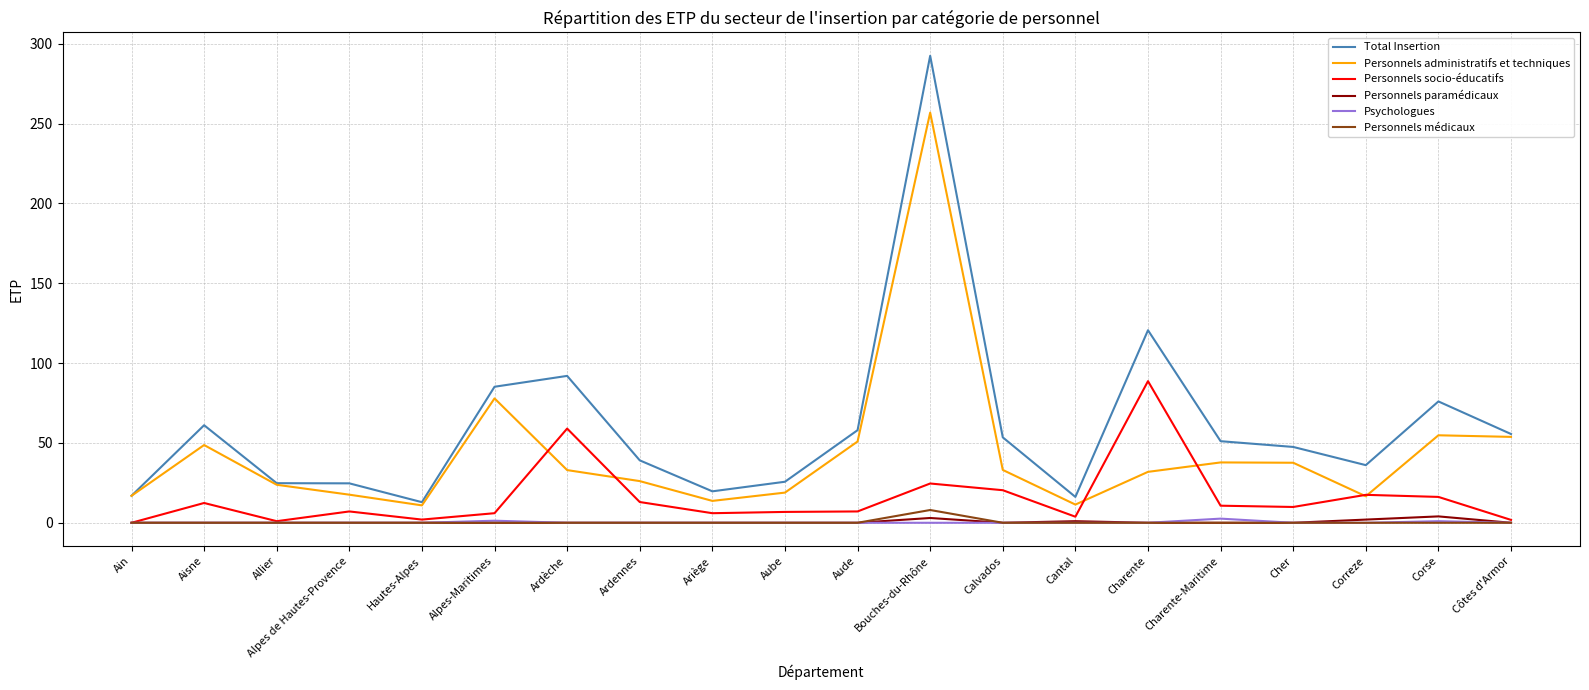

Is it true that Psychologues equals 0.0 at Côtes d'Armor?

True